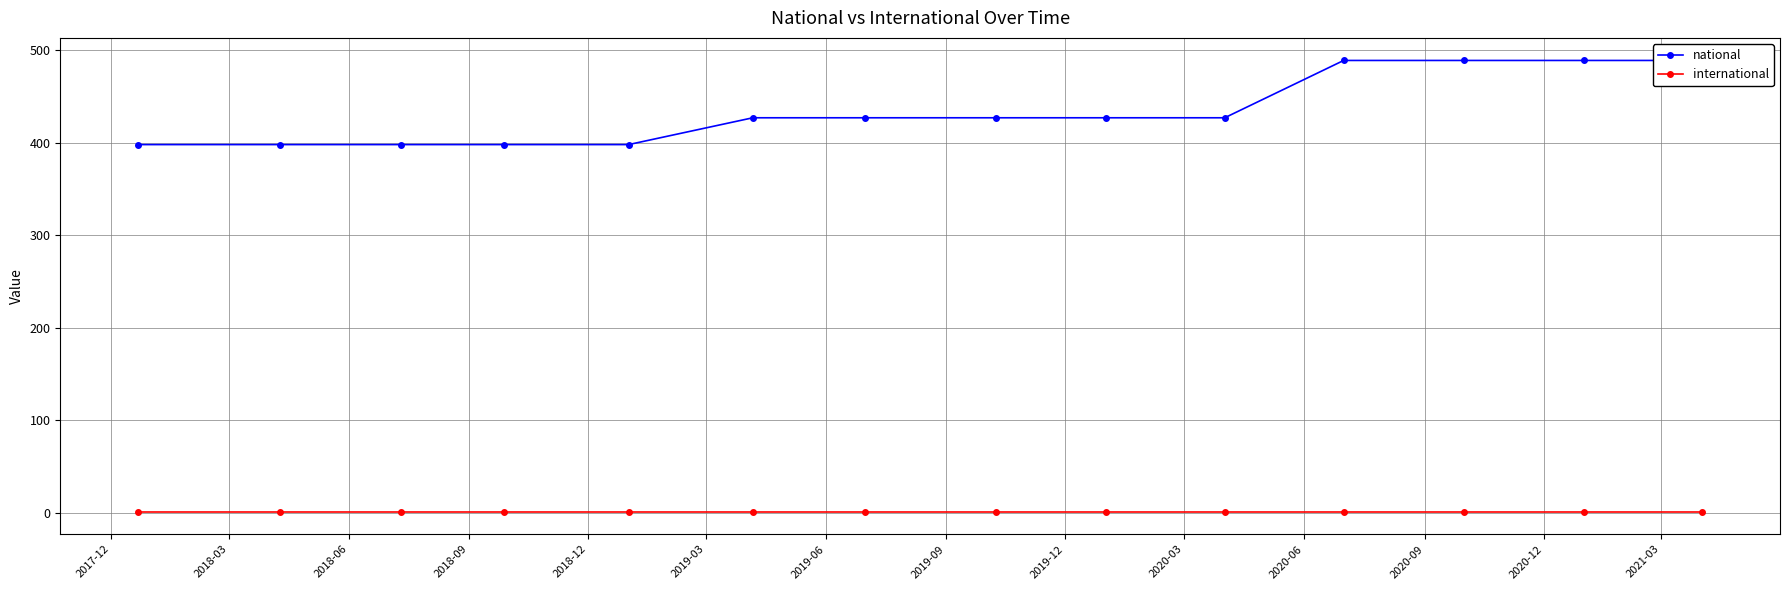

True or false: international and national cross at least once.

False